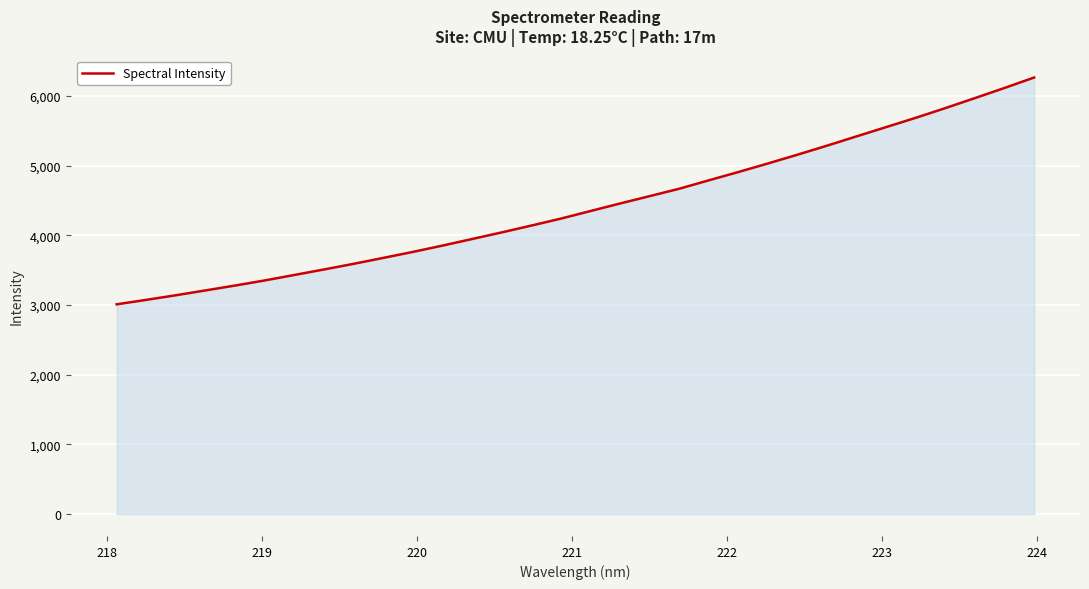

What is the difference between the second highest and second lowest values?

3041.4